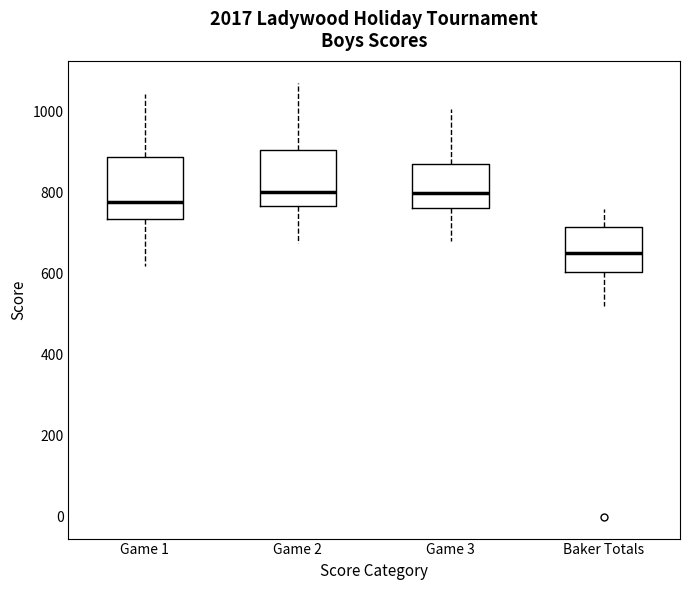

Where is the lower edge of the box for Game 3 on the y-axis? The values are not printed on the chart, so give them approximately, as read against the axis.

760